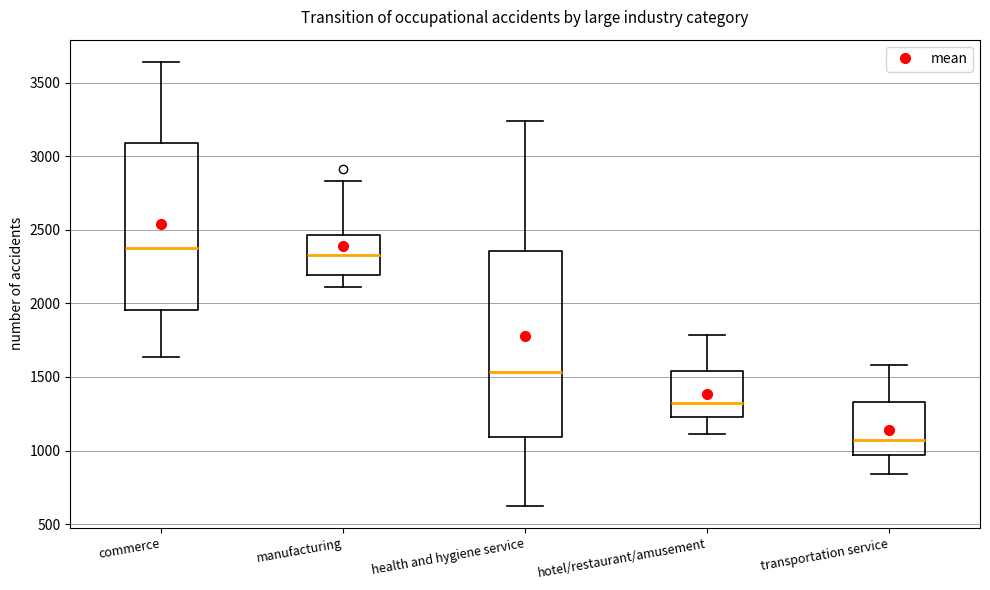

Comparing the boxes themselves (not the whiskers), which one is the tallest?

health and hygiene service